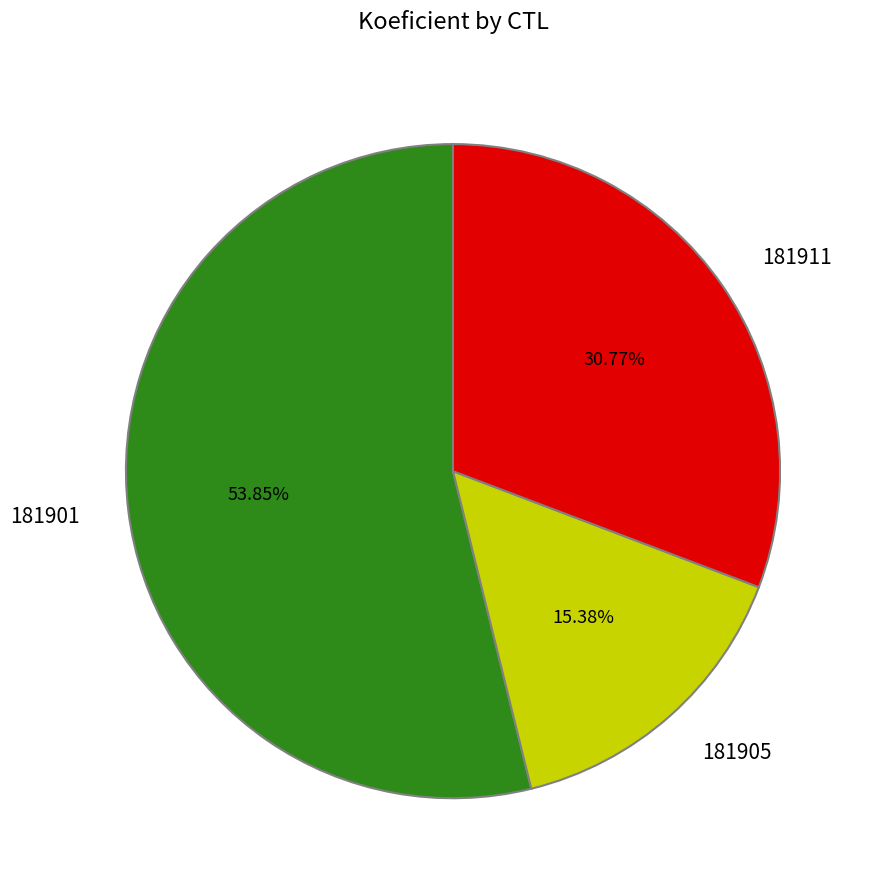

What is the smallest slice in the pie chart?

181905